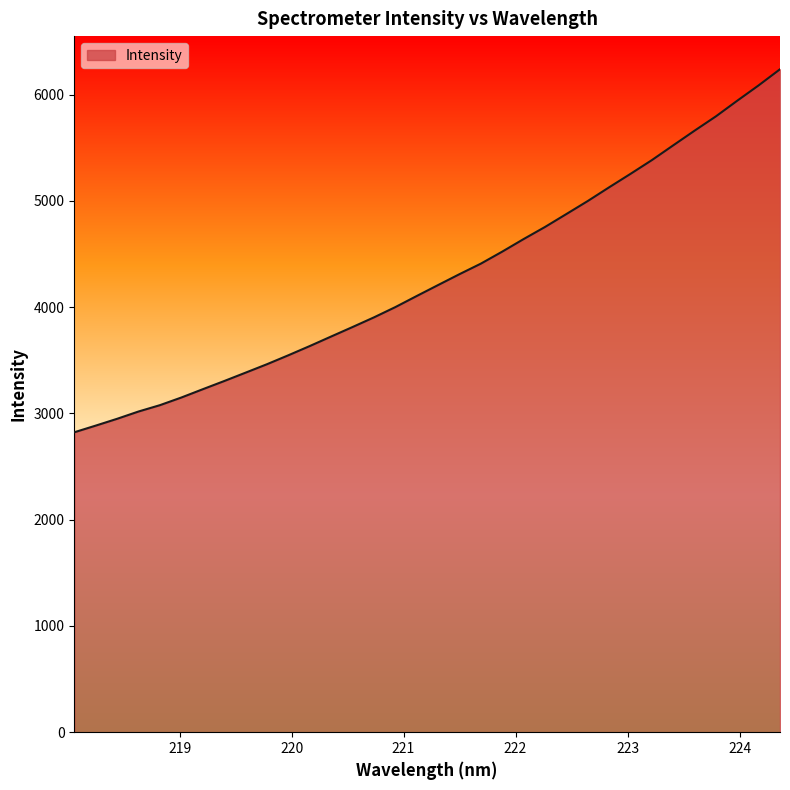

What is the smallest value displayed?

2822.3